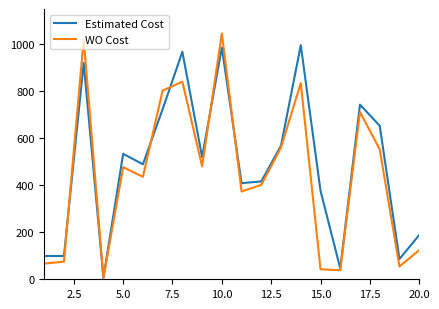

What is the maximum value shown in the chart?

1044.3